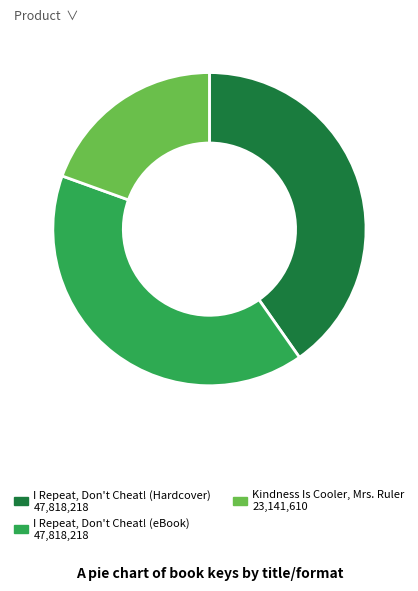

The I Repeat, Don't Cheat! (Hardcover) slice represents 32% of the pie. True or false?

False